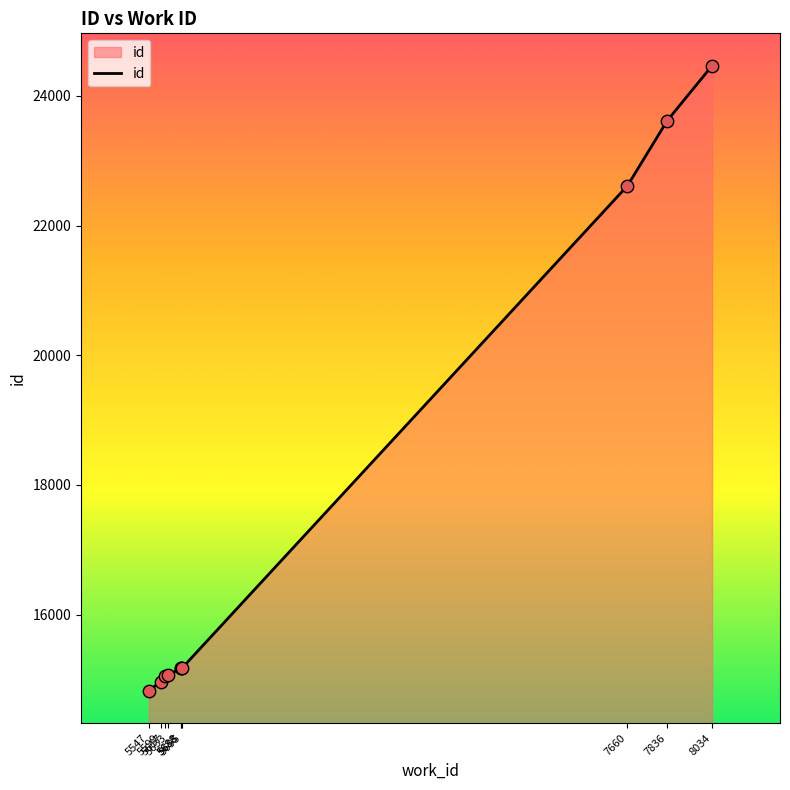

Approximately how many times larger is the value at 5695 compared to 7660?

0.7